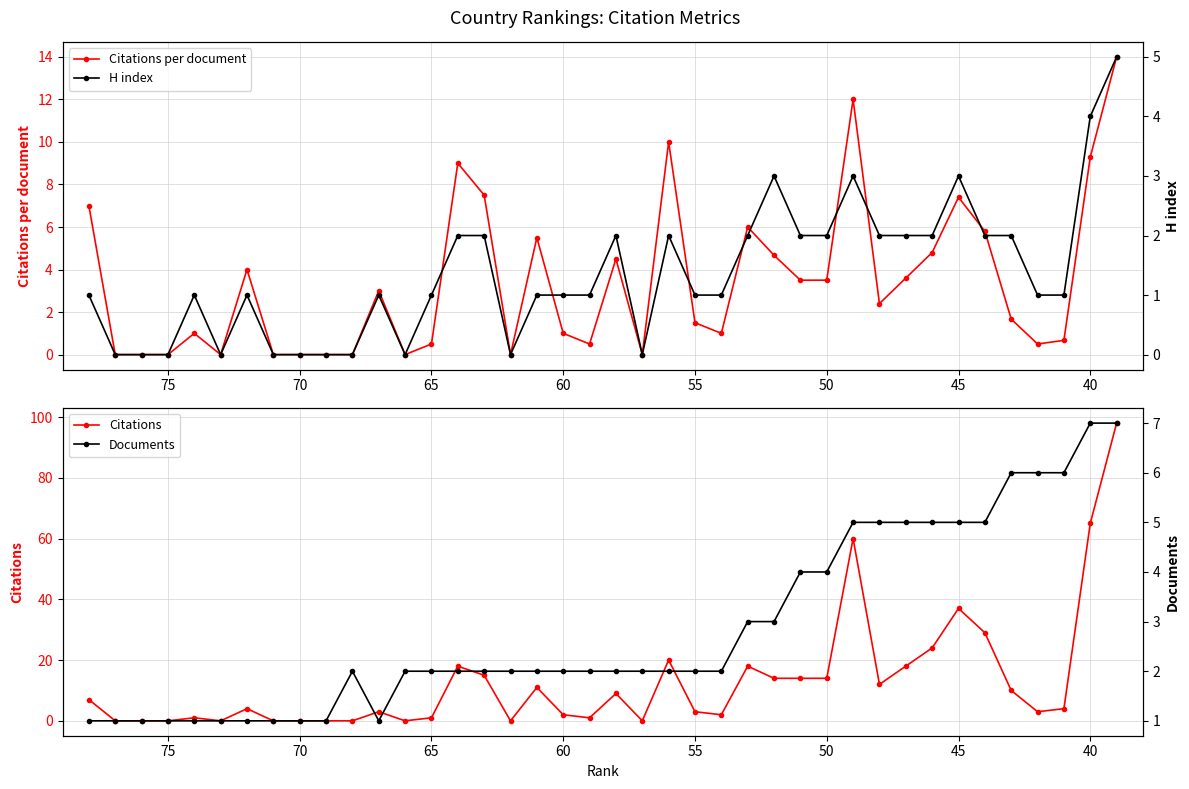

True or false: Citations and Citations per document cross at least once.

False